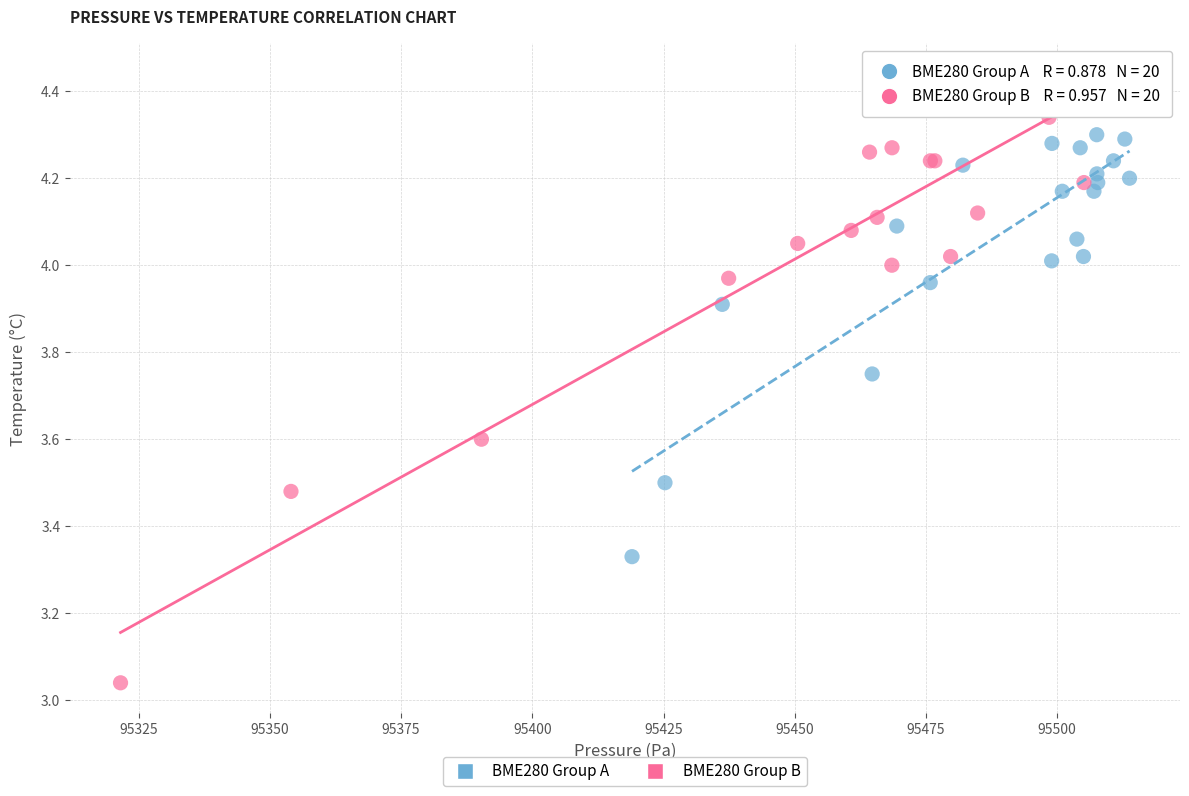

Which series contains the highest Y value?

BME280 Group B